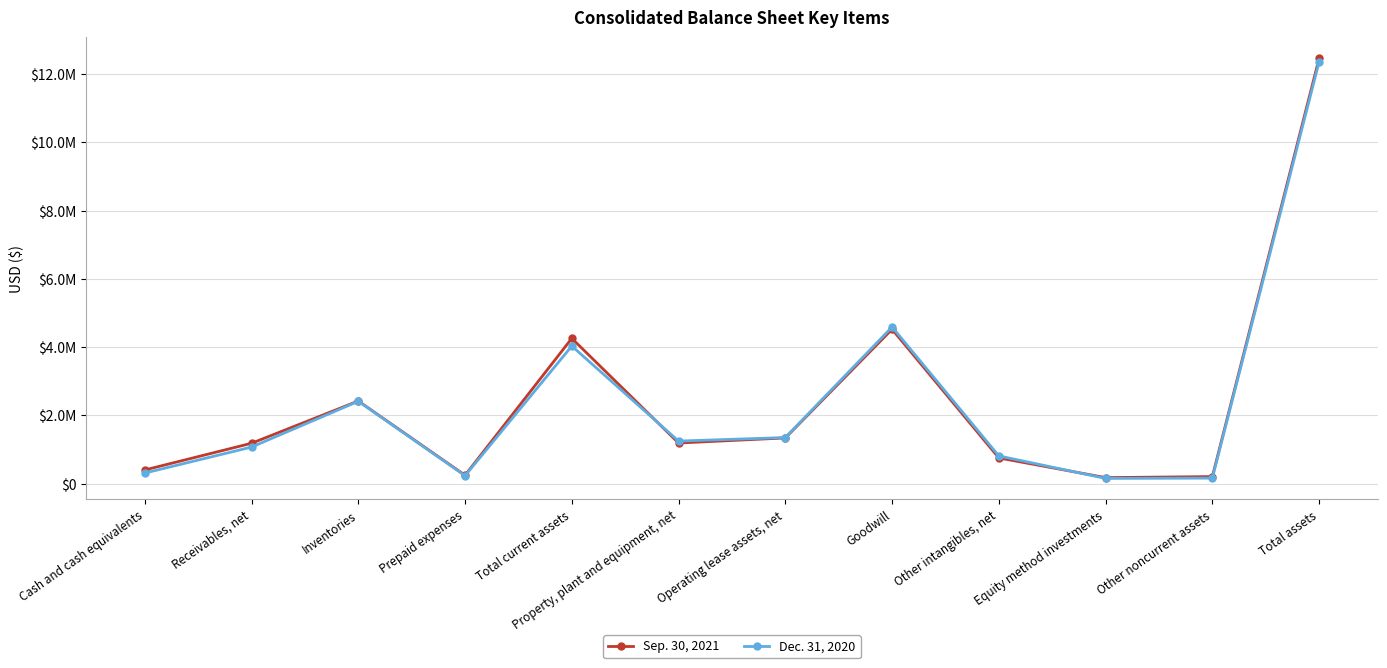

What is the label of the 3rd point from the right?

Equity method investments